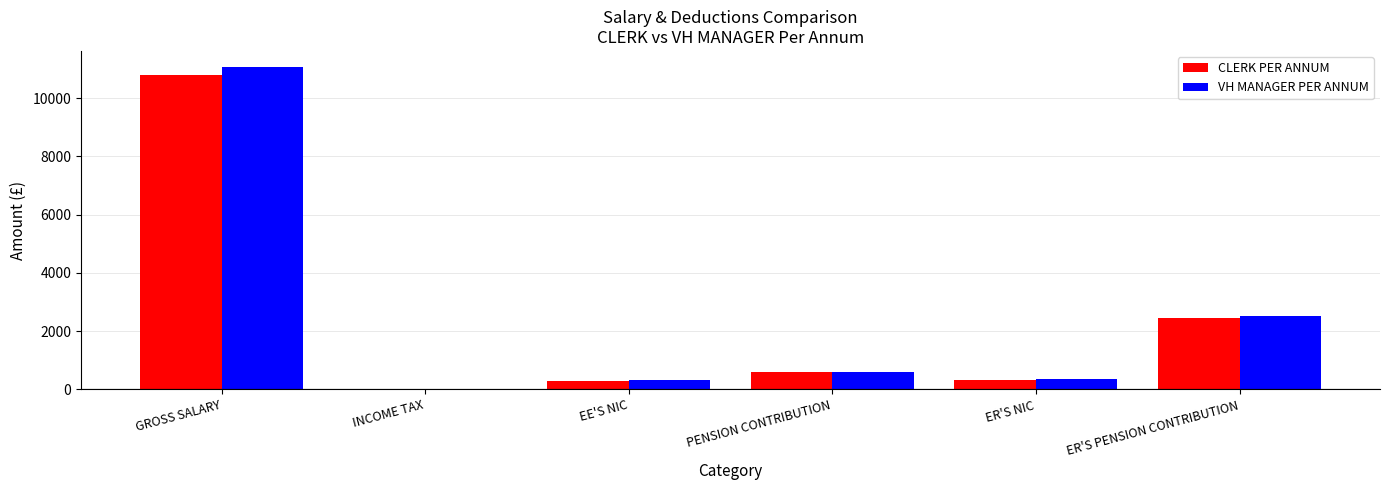

Which category has the highest value across all series?

GROSS SALARY